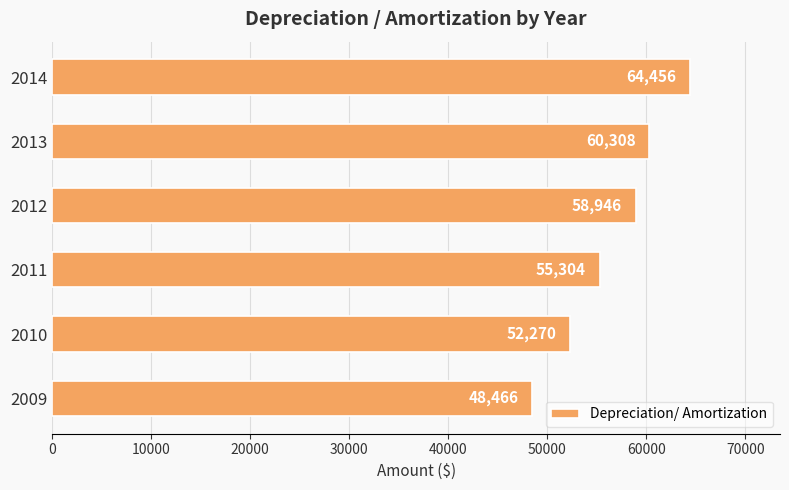

Rank the categories by value from highest to lowest.

2014, 2013, 2012, 2011, 2010, 2009